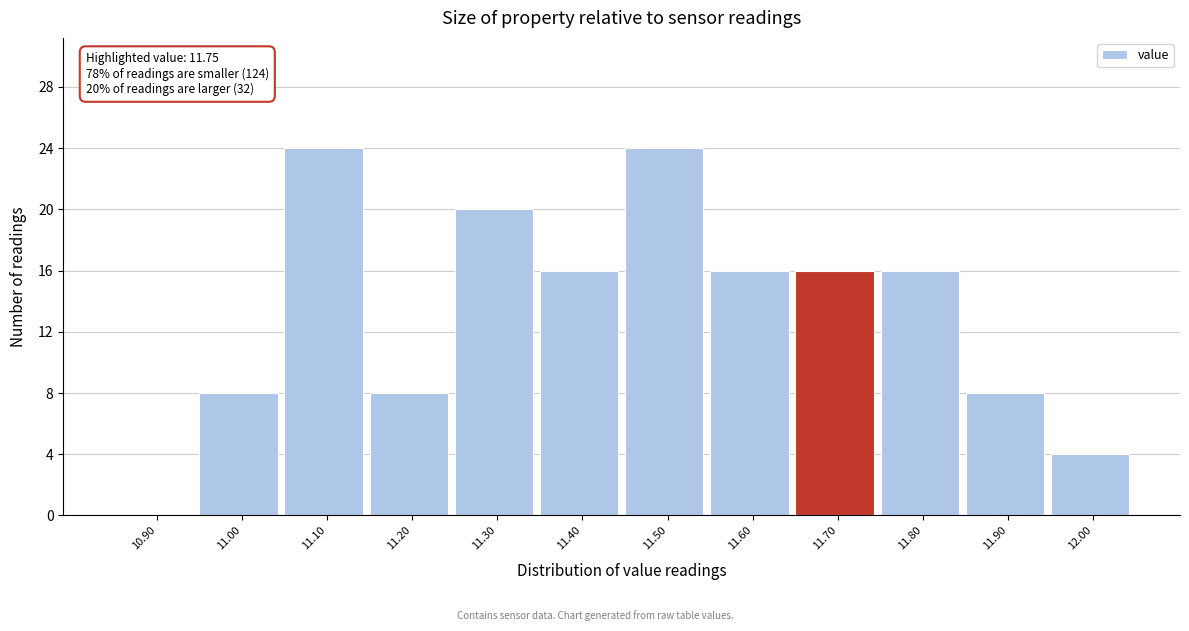

Reading left to right, transcribe all the data shown in this chart.

10.90=0	11.00=8	11.10=24	11.20=8	11.30=20	11.40=16	11.50=24	11.60=16	11.70=16	11.80=16	11.90=8	12.00=4